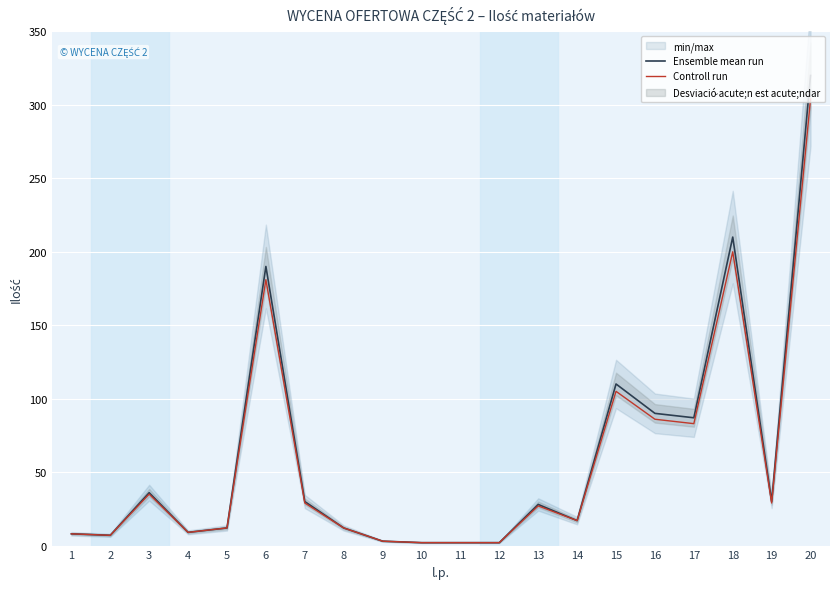

True or false: Controll run and Ensemble mean run intersect in this chart.

False